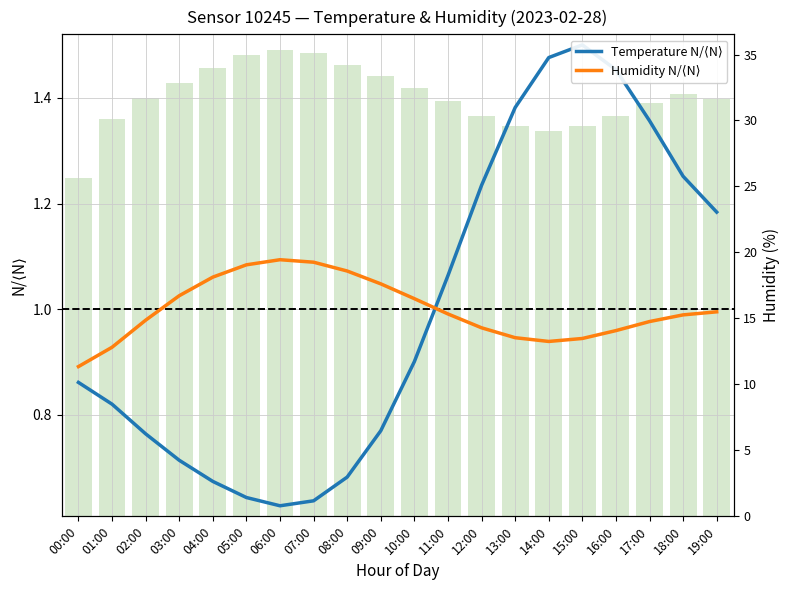

Which series has the largest range (max minus min)?

Temperature N/⟨N⟩